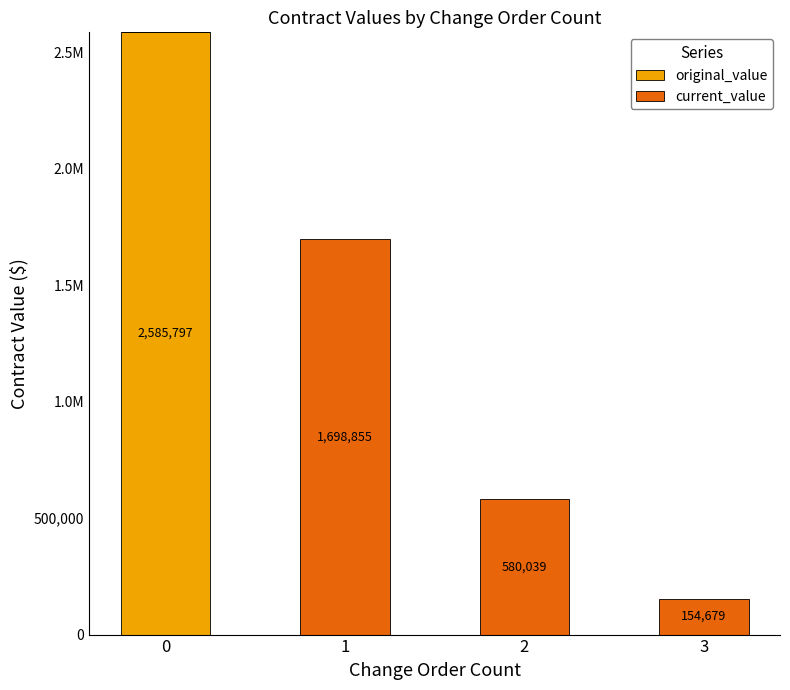

What is the average value of the original_value series?

646449